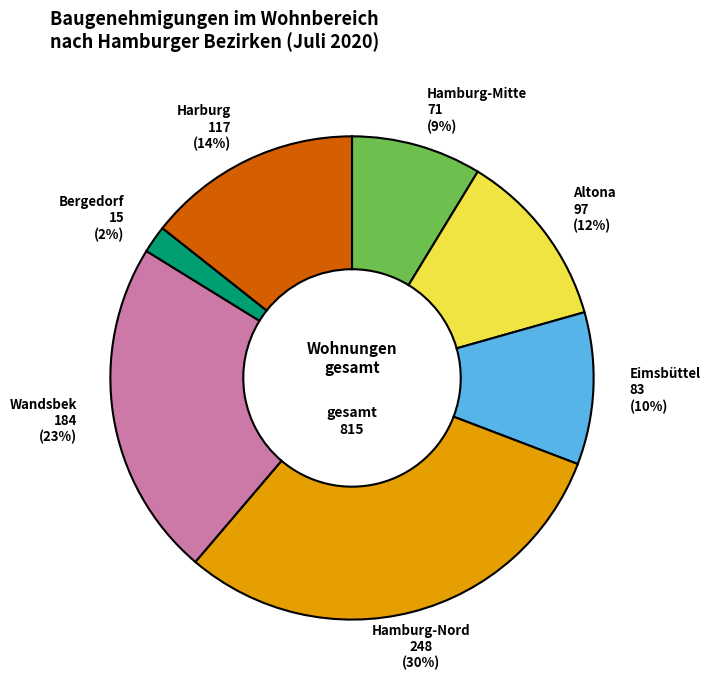

To the nearest percent, what is the combined percentage of Harburg and Altona?

26%